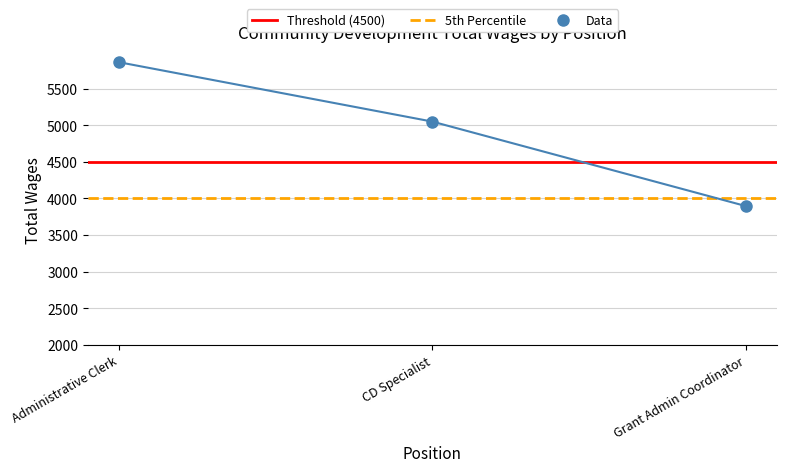

Which has a higher value, Administrative Clerk or Grant Admin Coordinator?

Administrative Clerk